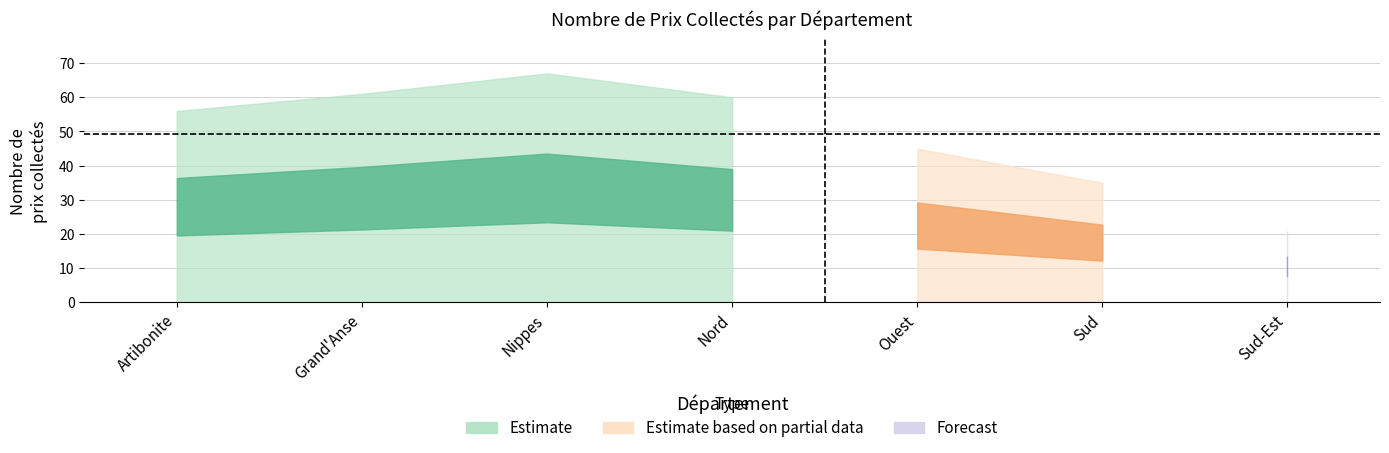

What position from the left is Nord?

4